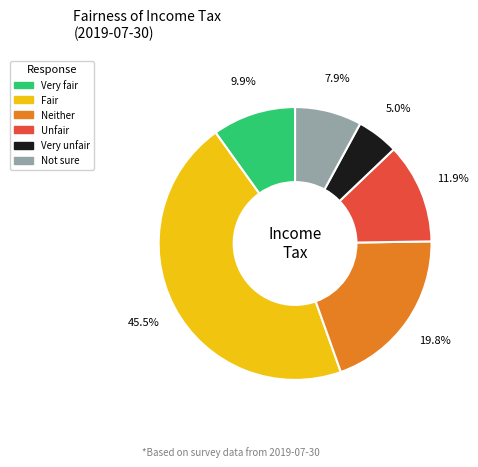

What percentage is the Unfair slice, to the nearest percent?

12%